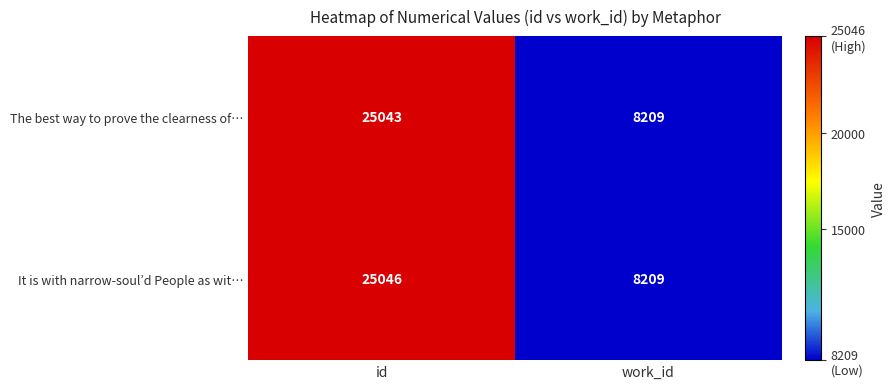

At which category is the sum across all series the highest?

id